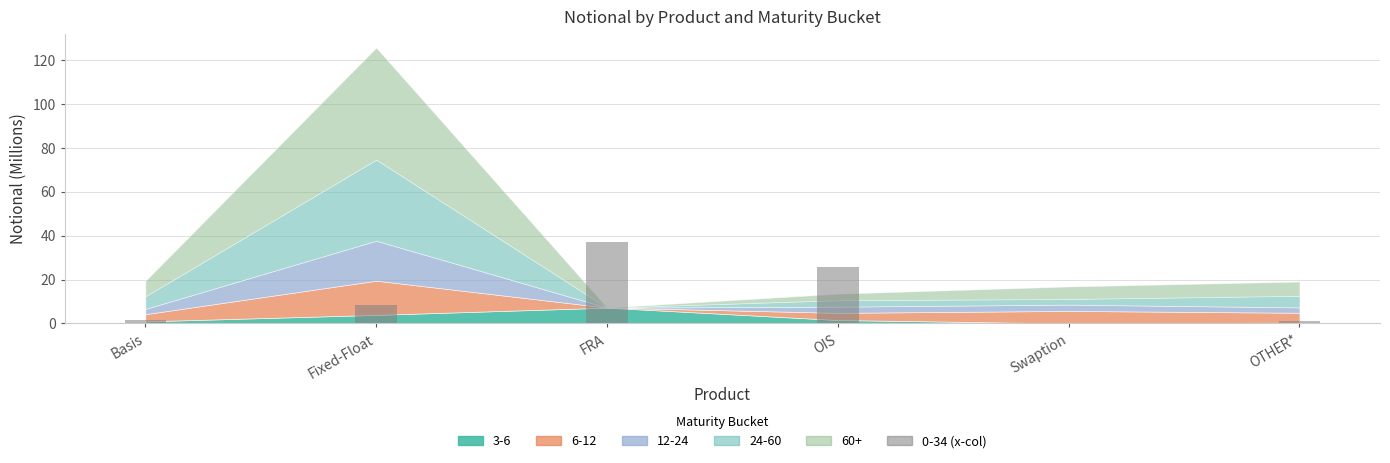

What is the maximum value shown in the chart?

37.1